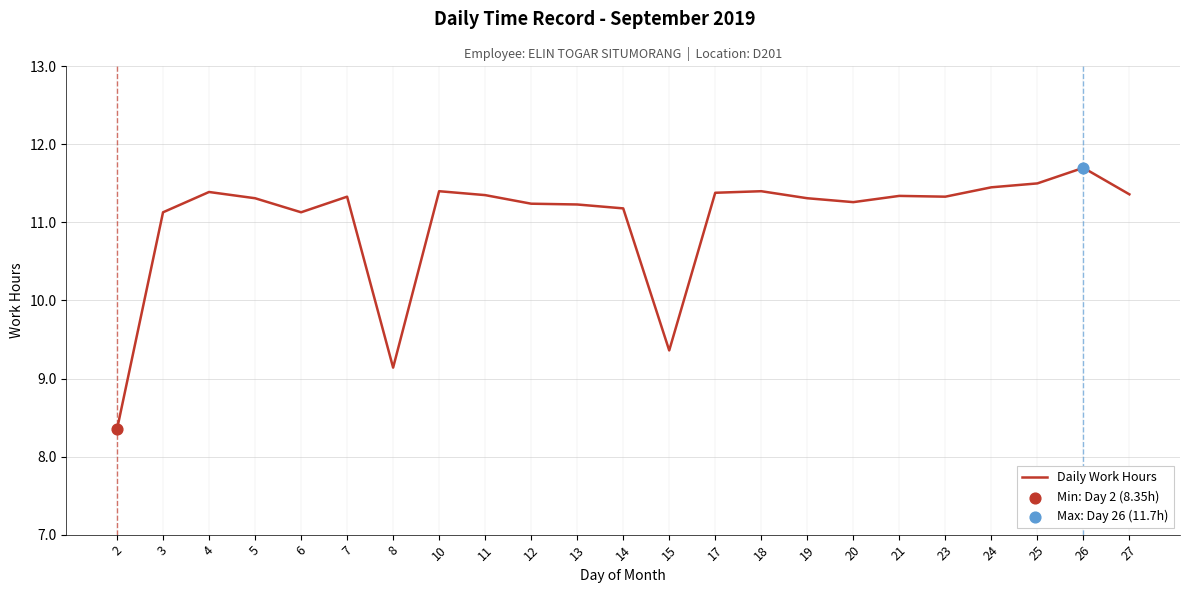

What is the ratio of the value at 5 to the value at 24?

1.0